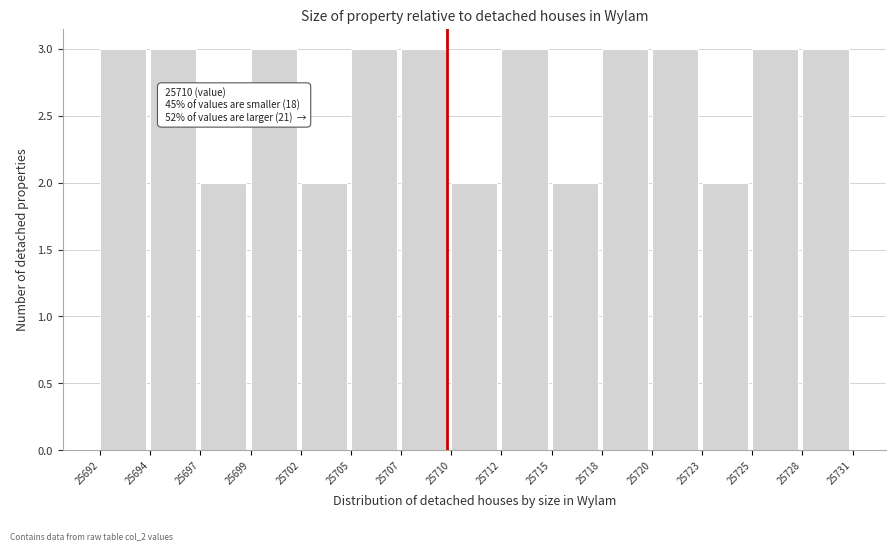

Reading left to right, list all the values displayed in this chart.

3	3	2	3	2	3	3	2	3	2	3	3	2	3	3